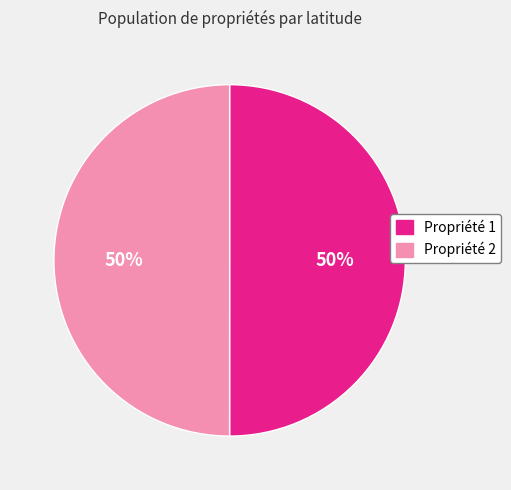

To the nearest percent, what is the average slice percentage?

50%